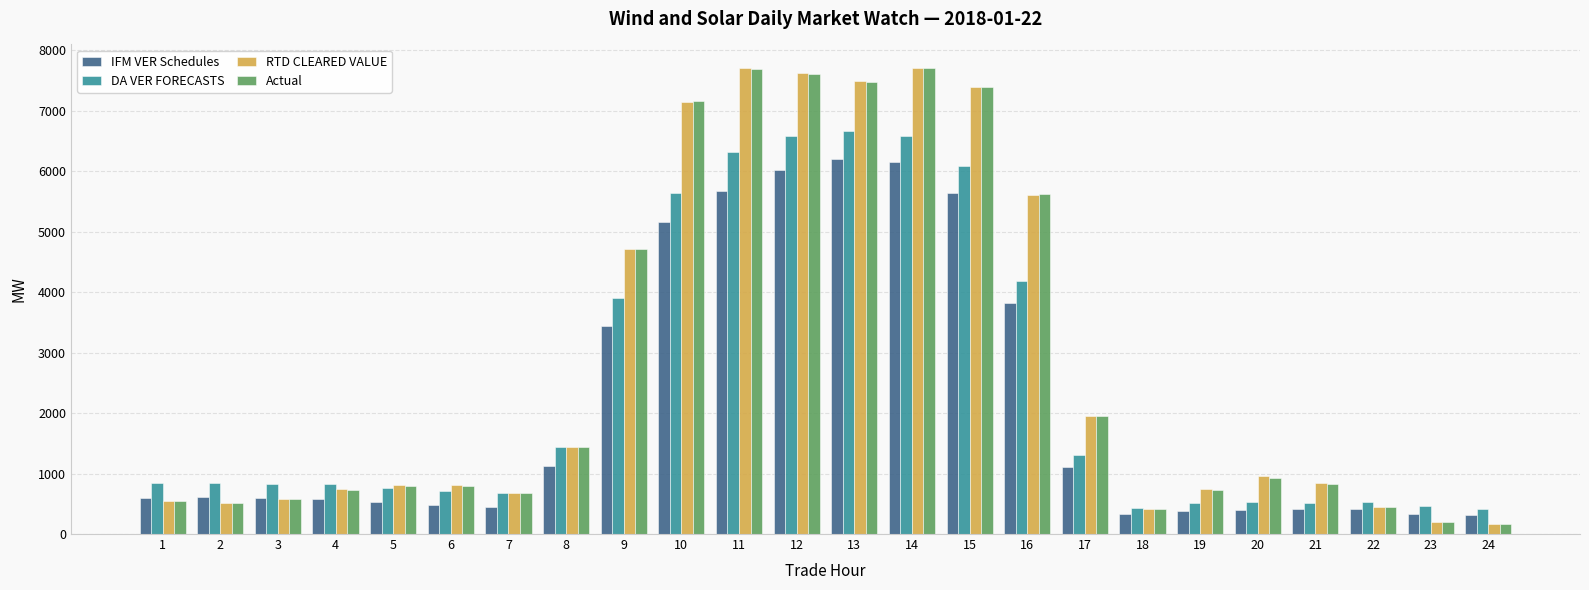

What is the value of the Actual bar at the 19th from the left?

724.8